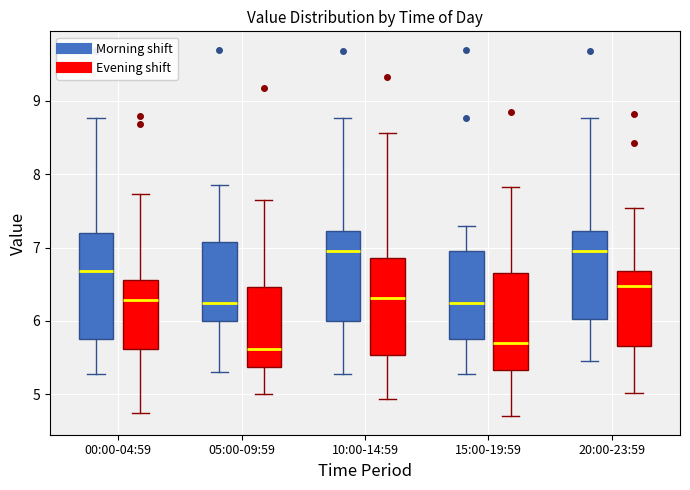

Reading left to right, transcribe this box plot: for each box, give where its median line is, the range the box spans, and where its two whiskers end, as read against the y-axis. The values are not printed on the chart, so give them approximately, as read against the axis.

00:00-04:59 (Morning shift): median 6.7, box 5.8 to 7.2, whiskers 5.3 to 8.8
00:00-04:59 (Evening shift): median 6.3, box 5.6 to 6.6, whiskers 4.7 to 7.7
05:00-09:59 (Morning shift): median 6.3, box 6.0 to 7.1, whiskers 5.3 to 7.9
05:00-09:59 (Evening shift): median 5.6, box 5.4 to 6.5, whiskers 5.0 to 7.7
10:00-14:59 (Morning shift): median 7.0, box 6.0 to 7.2, whiskers 5.3 to 8.8
10:00-14:59 (Evening shift): median 6.3, box 5.5 to 6.9, whiskers 4.9 to 8.6
15:00-19:59 (Morning shift): median 6.3, box 5.8 to 7.0, whiskers 5.3 to 7.3
15:00-19:59 (Evening shift): median 5.7, box 5.3 to 6.7, whiskers 4.7 to 7.8
20:00-23:59 (Morning shift): median 7.0, box 6.0 to 7.2, whiskers 5.5 to 8.8
20:00-23:59 (Evening shift): median 6.5, box 5.7 to 6.7, whiskers 5.0 to 7.5